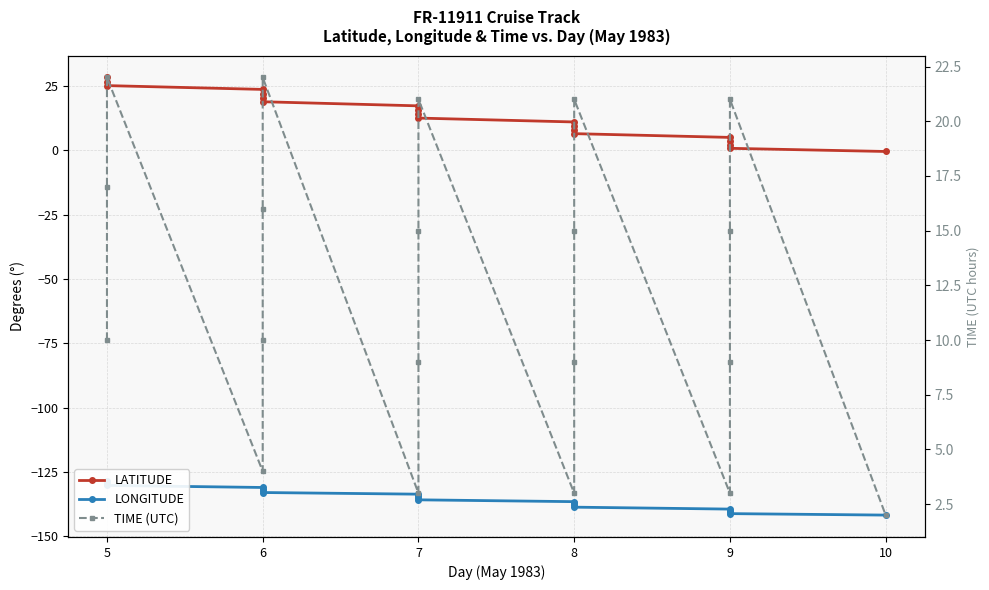

True or false: LONGITUDE and TIME (UTC) intersect in this chart.

False